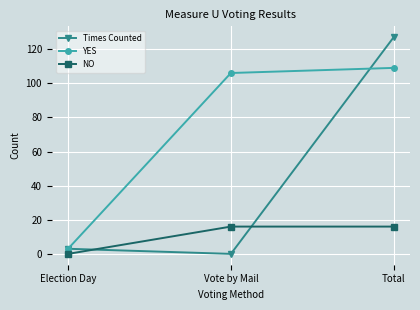

What position from the left is Total?

3